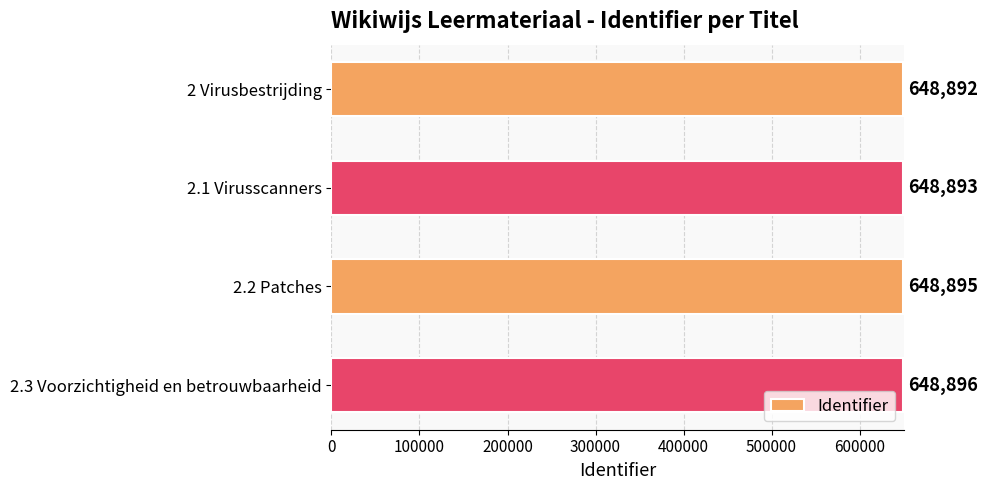

What is the average value?

648894